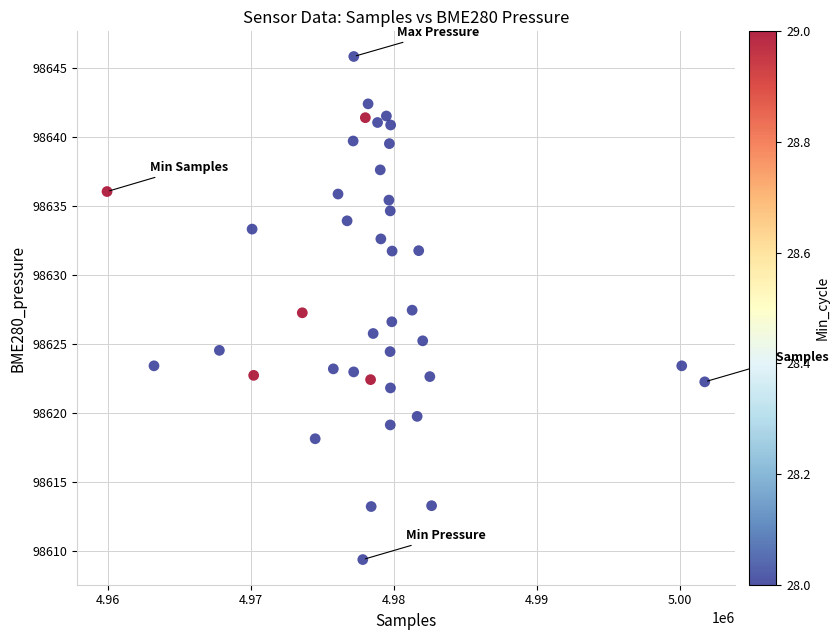

What is the range of X values (max minus min)?

41756.0